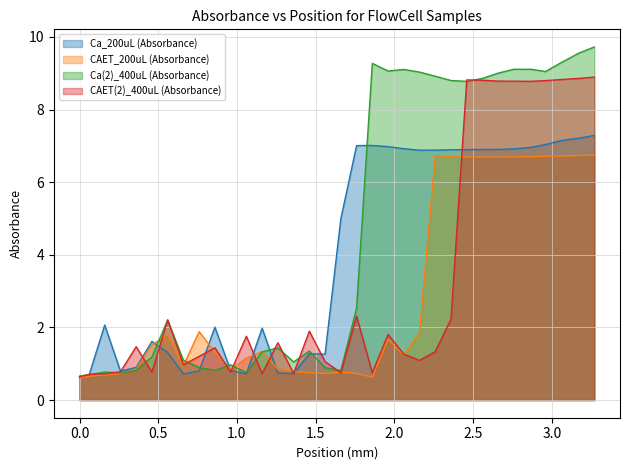

What is the difference between the maximum and minimum values in the CAET(2)_400uL (Absorbance) series?

8.3